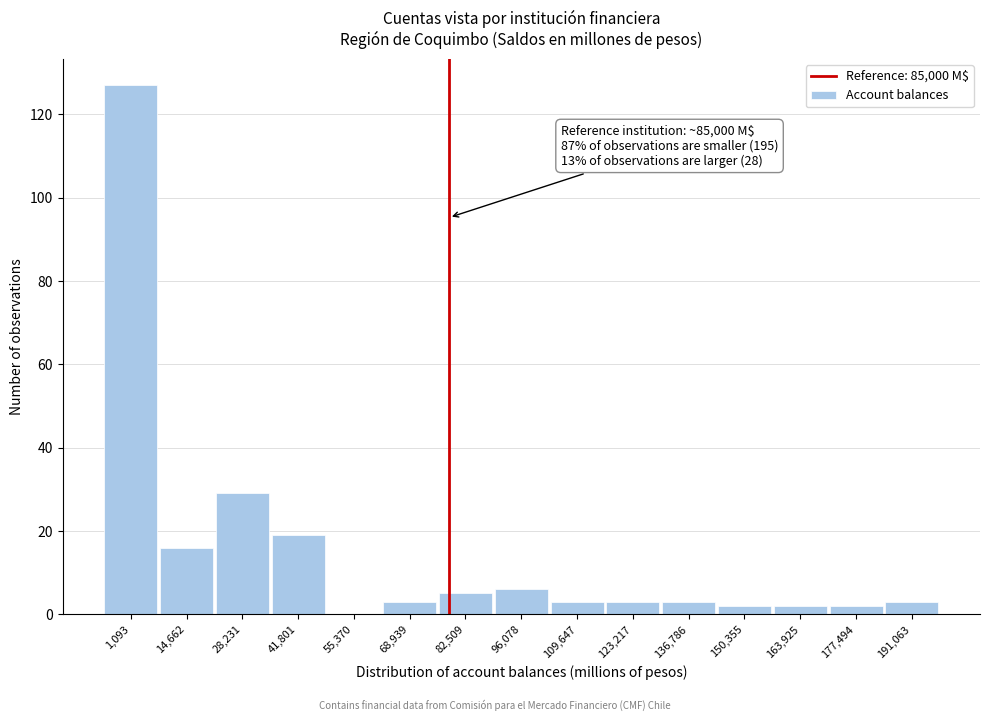

Reading left to right, list all the values displayed in this chart.

1,093=127	14,662=16	28,231=29	41,801=19	55,370=0	68,939=3	82,509=5	96,078=6	109,647=3	123,217=3	136,786=3	150,355=2	163,925=2	177,494=2	191,063=3